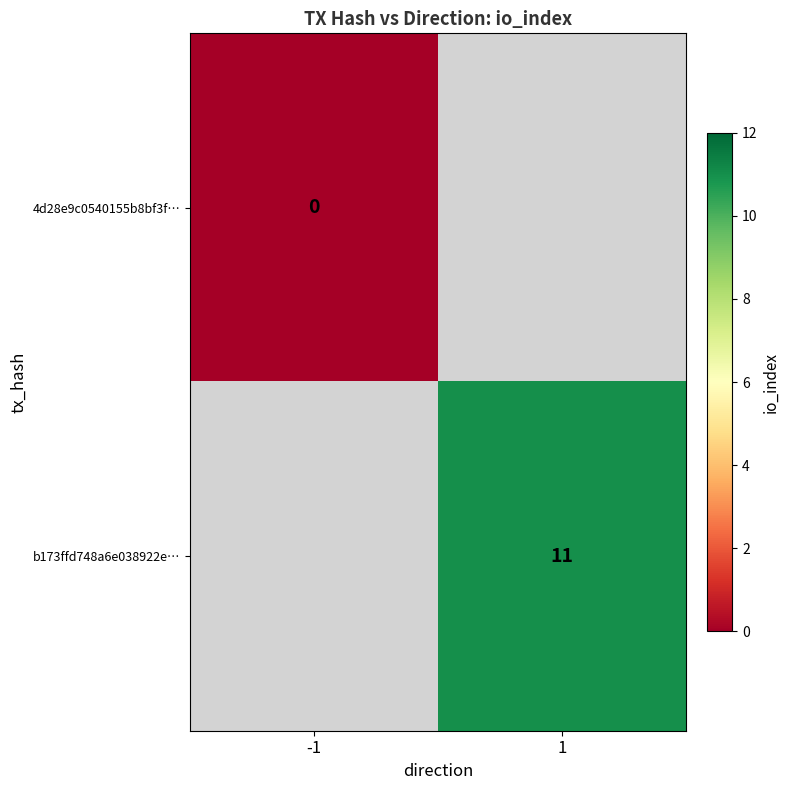

True or false: b173ffd748a6e038922e… has a value of 11 at 1.

True